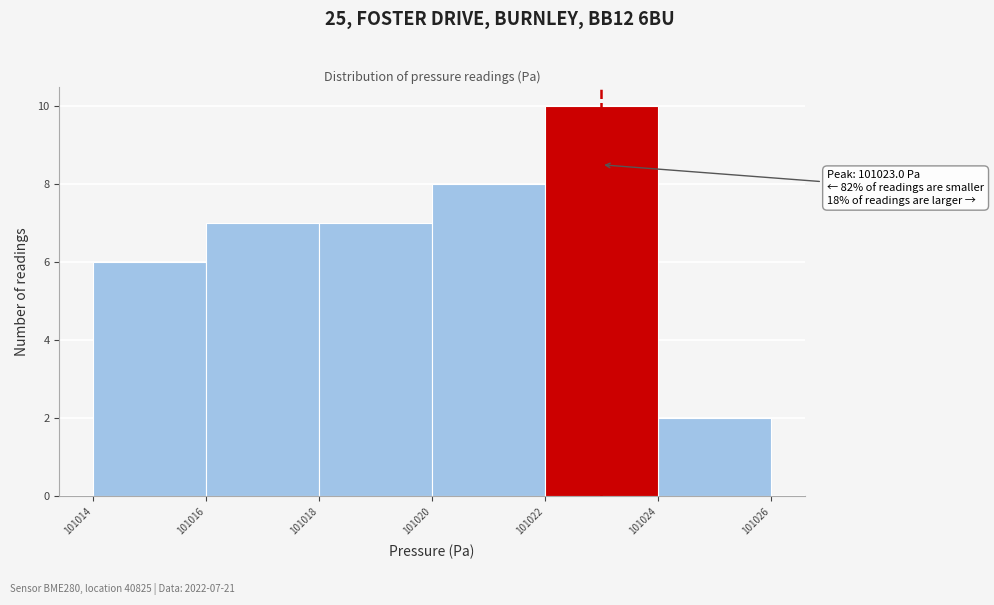

Over which range of the x-axis is the bar tallest?

101022 to 101024